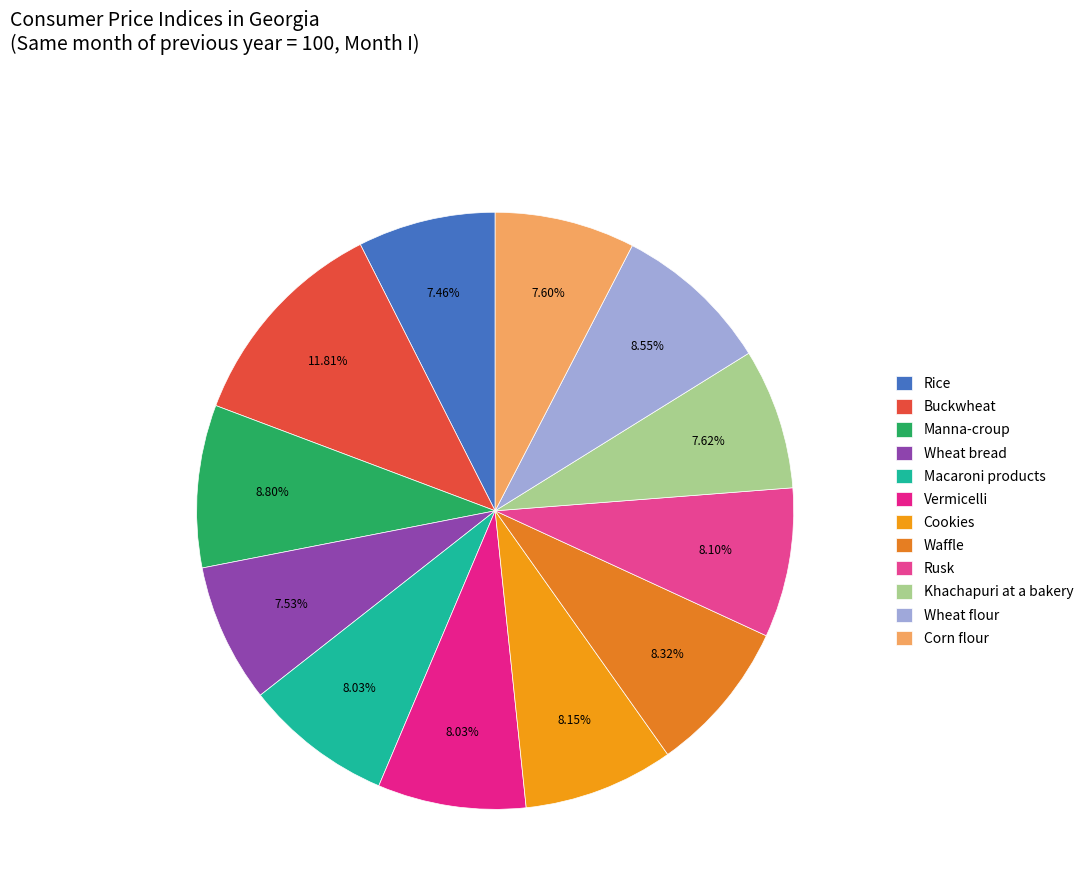

Is there a majority slice in this chart?

No